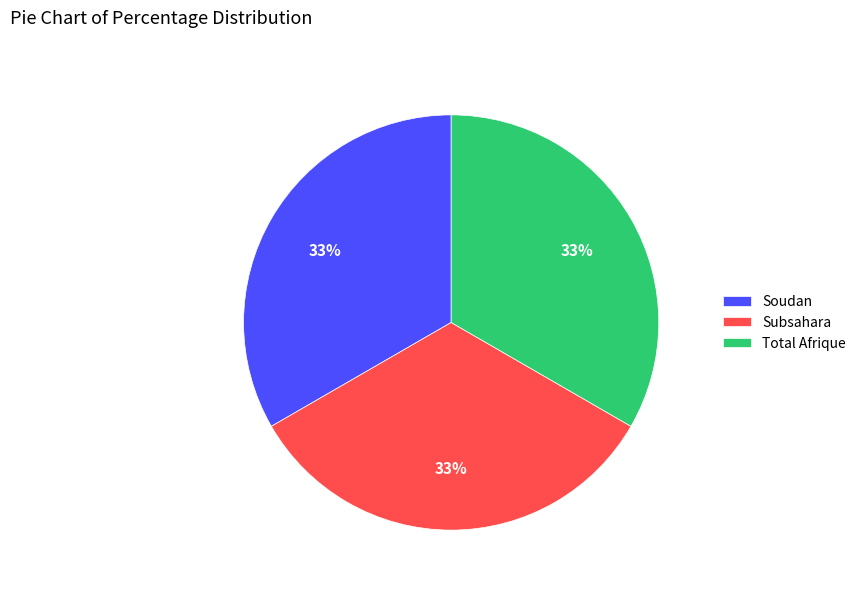

Does any single category account for the majority?

No